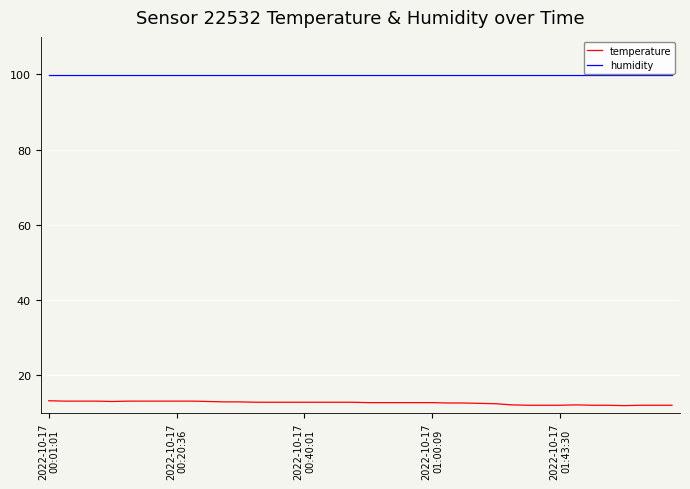

True or false: humidity and temperature intersect in this chart.

False